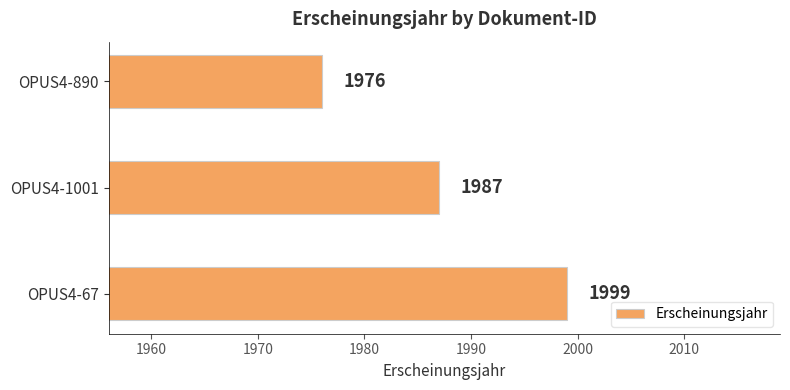

Rank the categories by value from highest to lowest.

OPUS4-67, OPUS4-1001, OPUS4-890